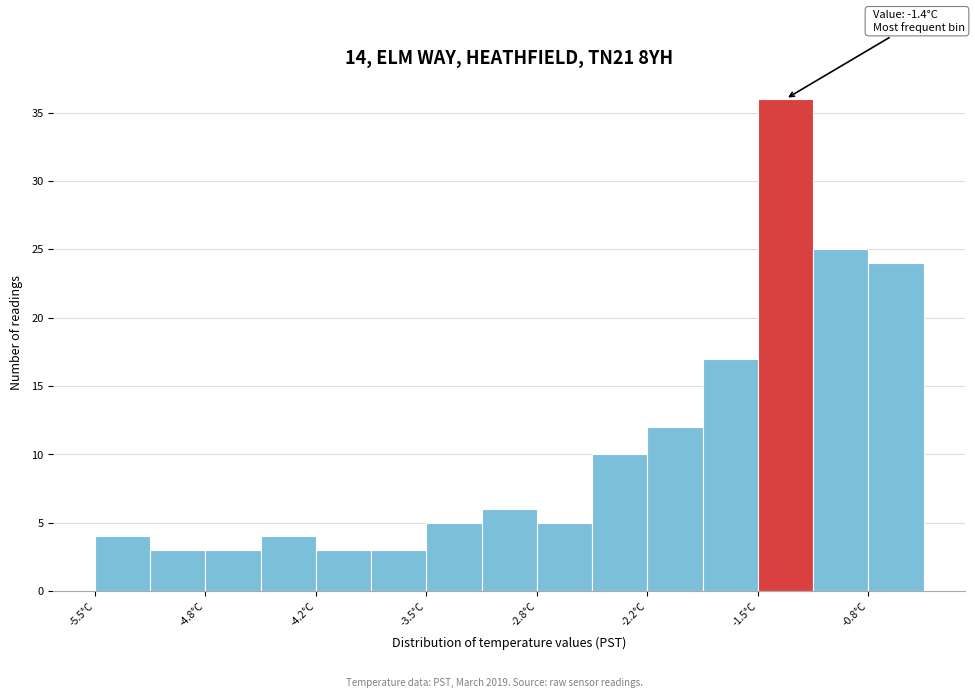

Read against the x-axis, roughly where is the centre of the tallest bar?

-1.3